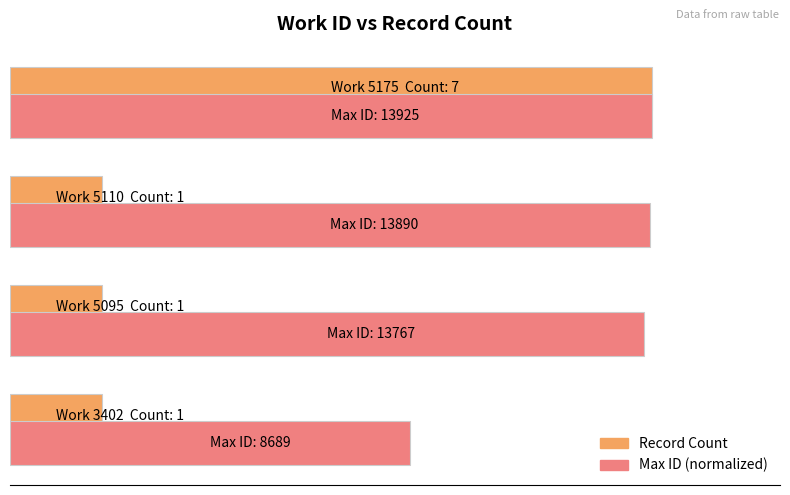

What are all the series names shown in the legend?

Record Count, Max ID (normalized)